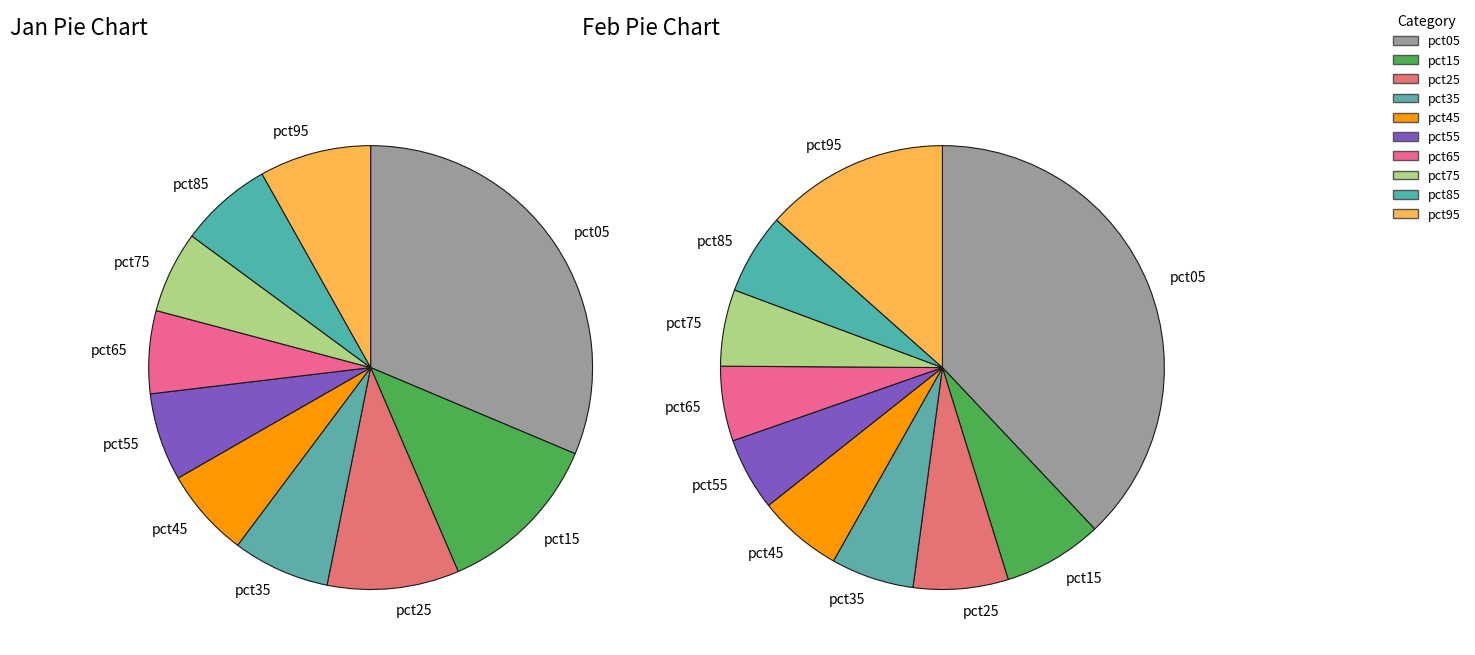

How many segments does this pie chart have?

10